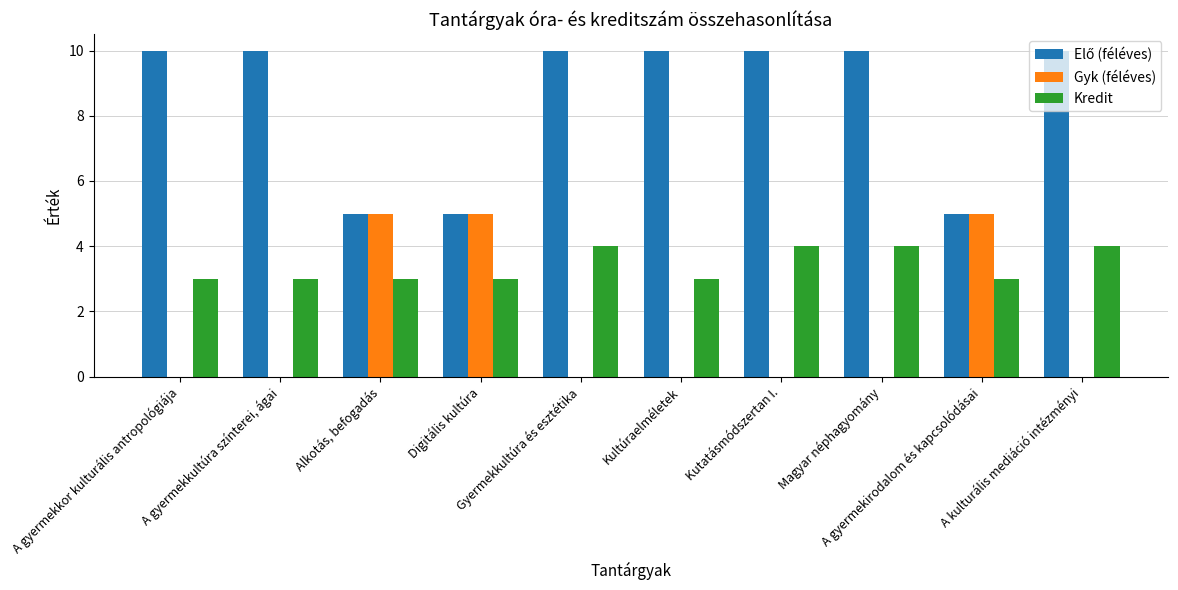

What is the sum of all Gyk (féléves) values?

15